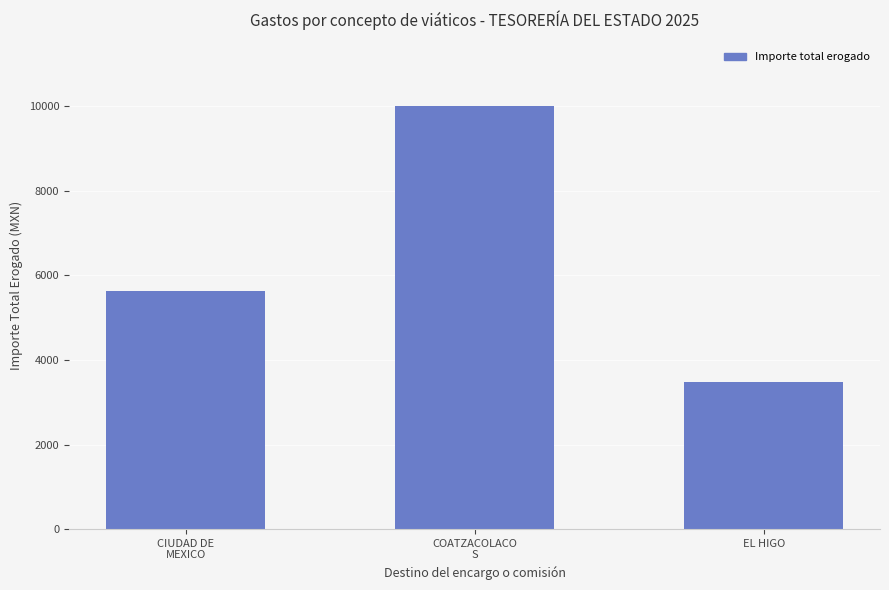

The chart shows a value of 5636.0 at CIUDAD DE
MEXICO. True or false?

True